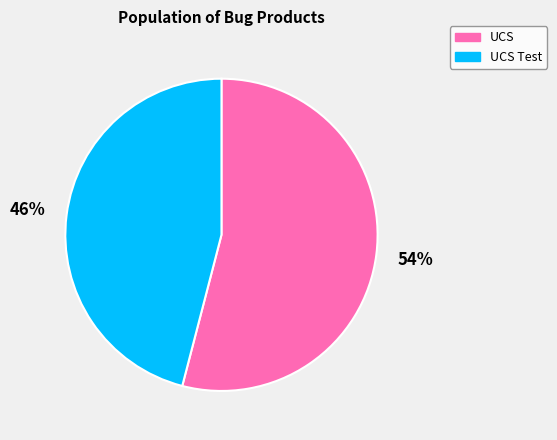

What percentage is the UCS slice, to the nearest percent?

54%